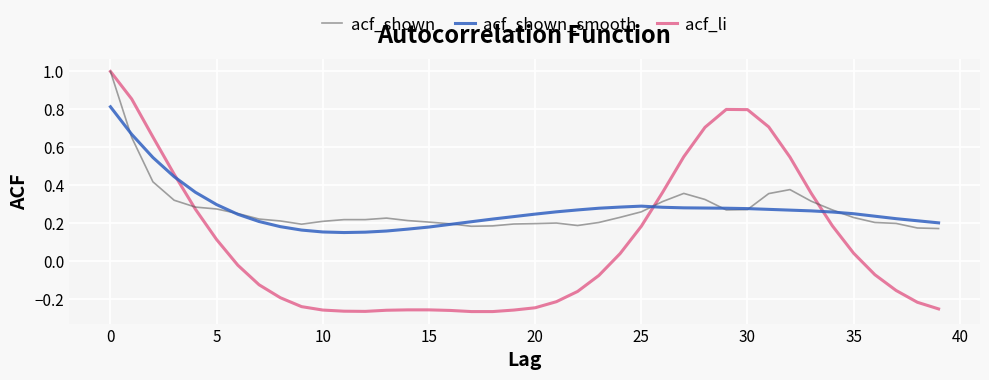

How many times do acf_li and acf_shown_smooth cross each other?

3